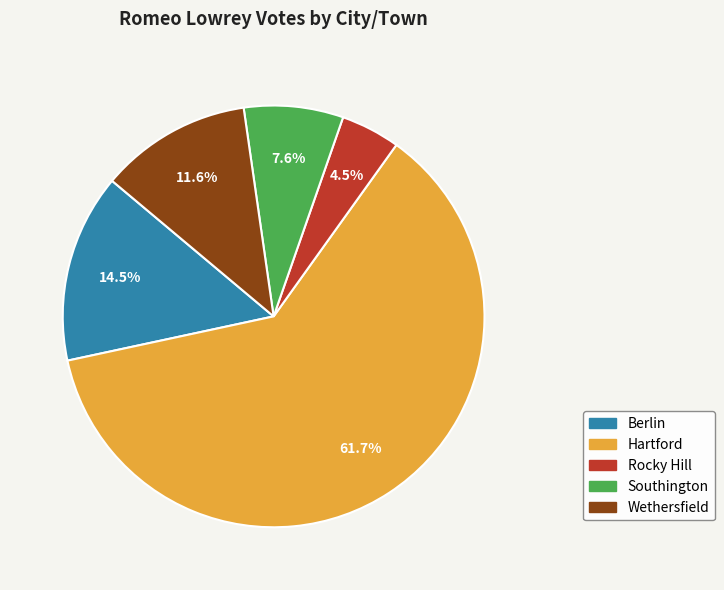

What is the largest slice in the pie chart?

Hartford